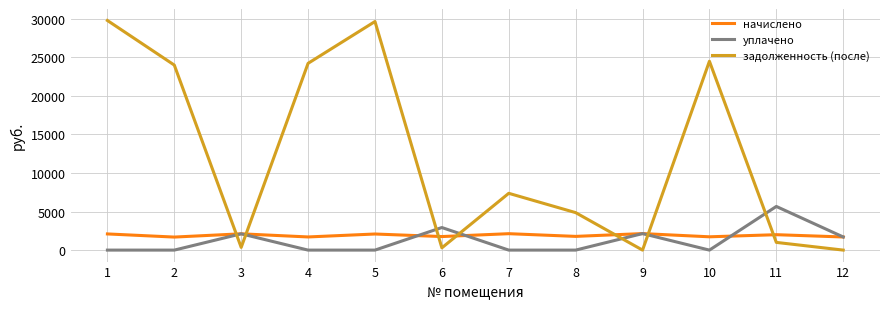

The value of задолженность (после) at 8 is 7588.9. True or false?

False